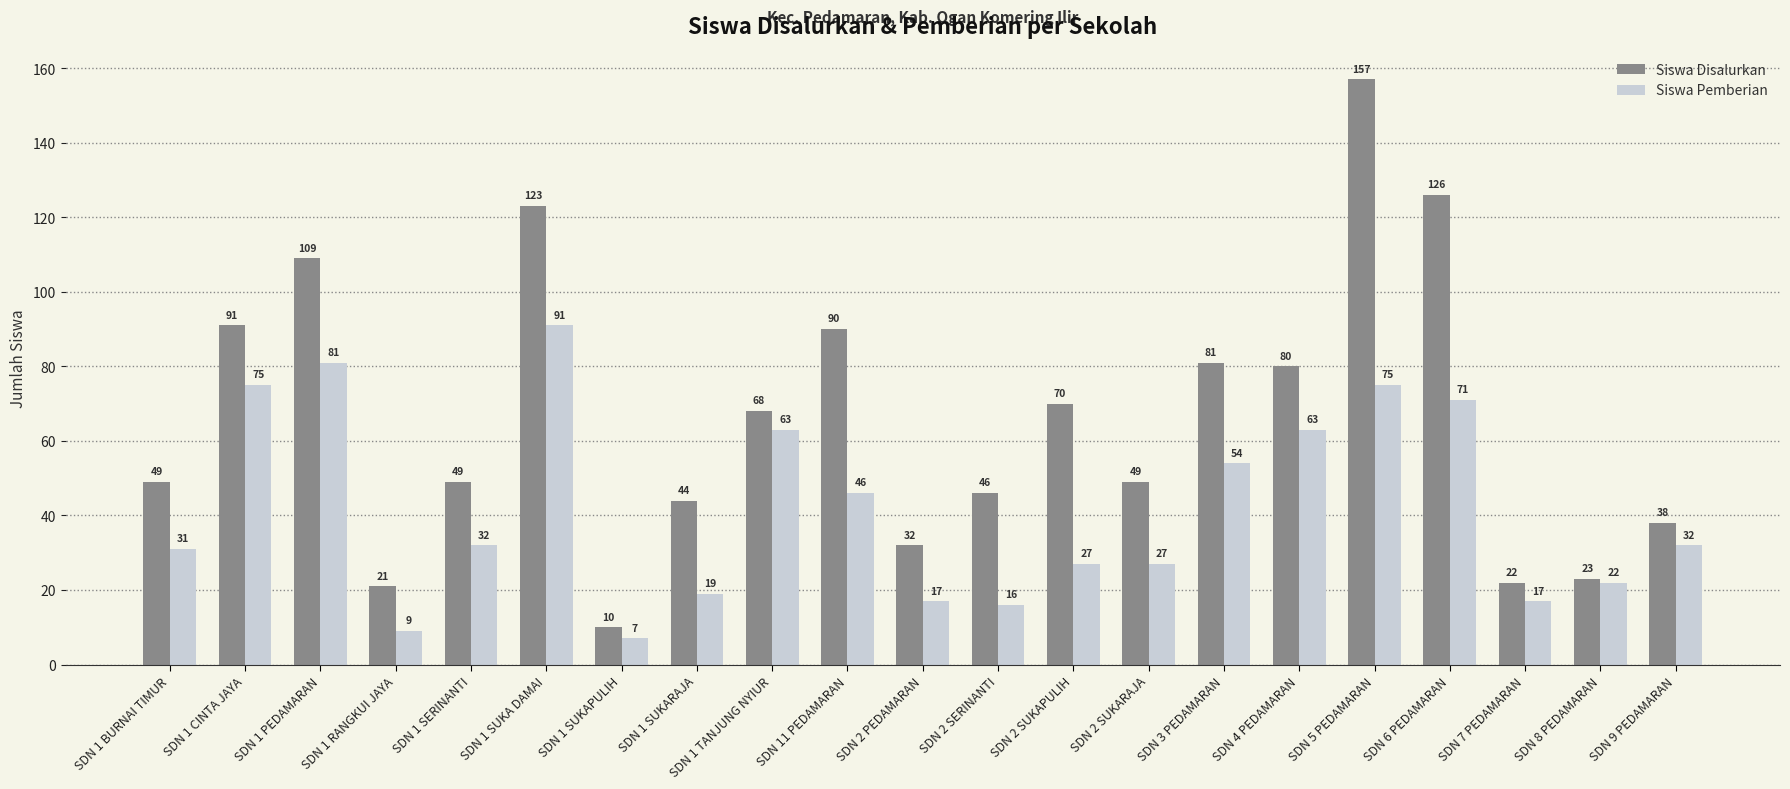

Reading right to left, transcribe all the data shown in this chart.

Siswa Disalurkan: 38	23	22	126	157	80	81	49	70	46	32	90	68	44	10	123	49	21	109	91	49
Siswa Pemberian: 32	22	17	71	75	63	54	27	27	16	17	46	63	19	7	91	32	9	81	75	31